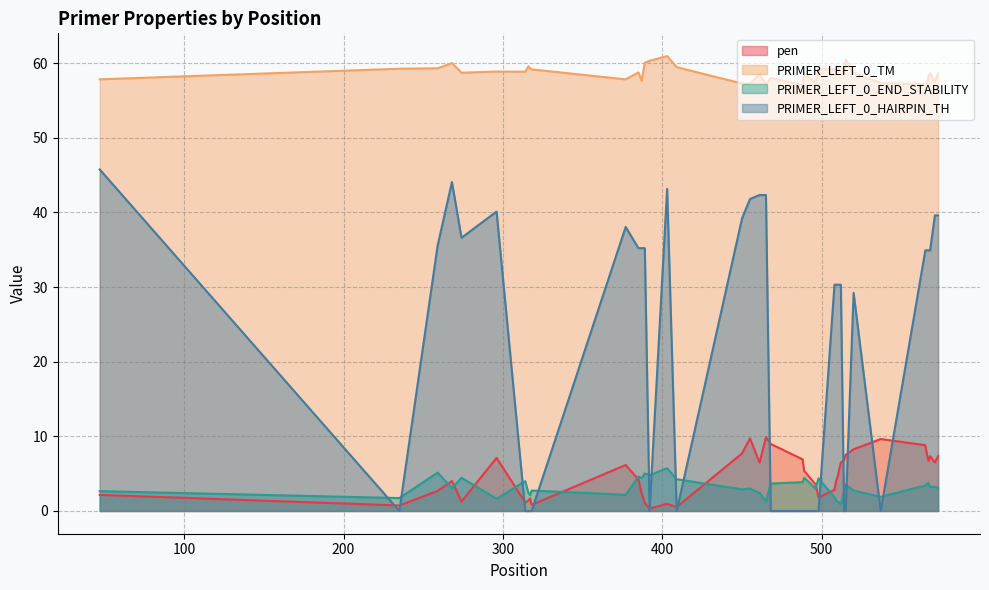

How many data points in pen are above 5?

20